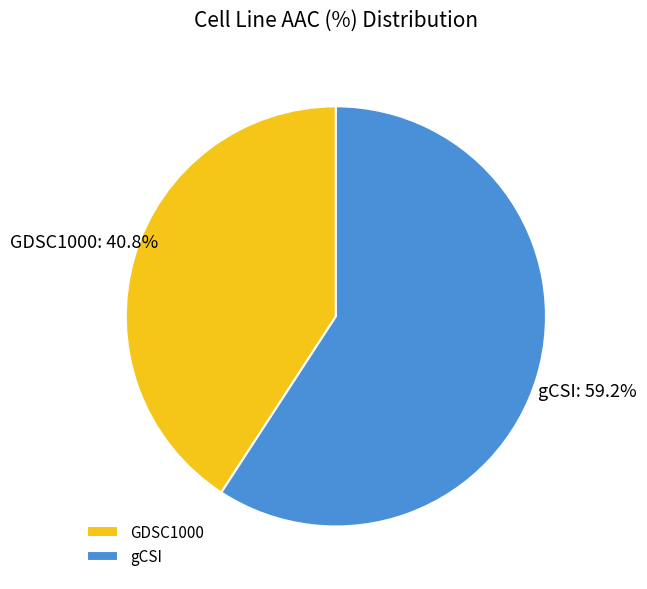

How many segments does this pie chart have?

2